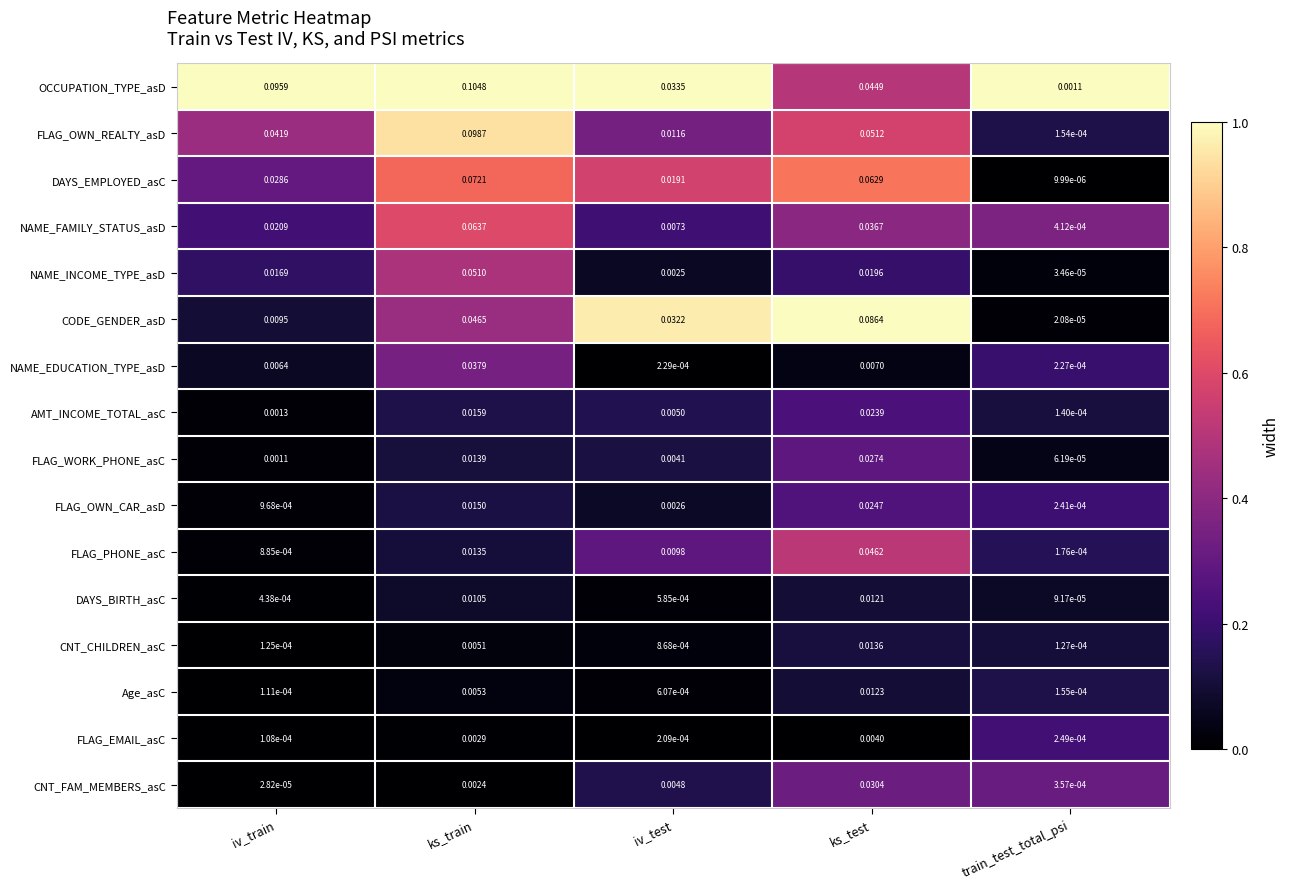

Which series has the widest spread of values?

OCCUPATION_TYPE_asD